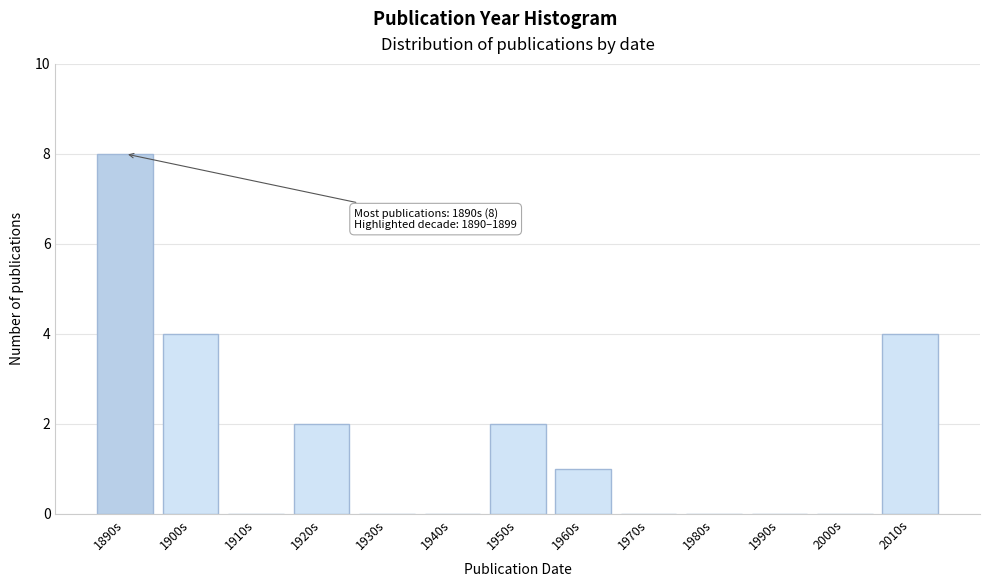

Reading left to right, extract all data points from this chart.

1890s=8	1900s=4	1910s=0	1920s=2	1930s=0	1940s=0	1950s=2	1960s=1	1970s=0	1980s=0	1990s=0	2000s=0	2010s=4